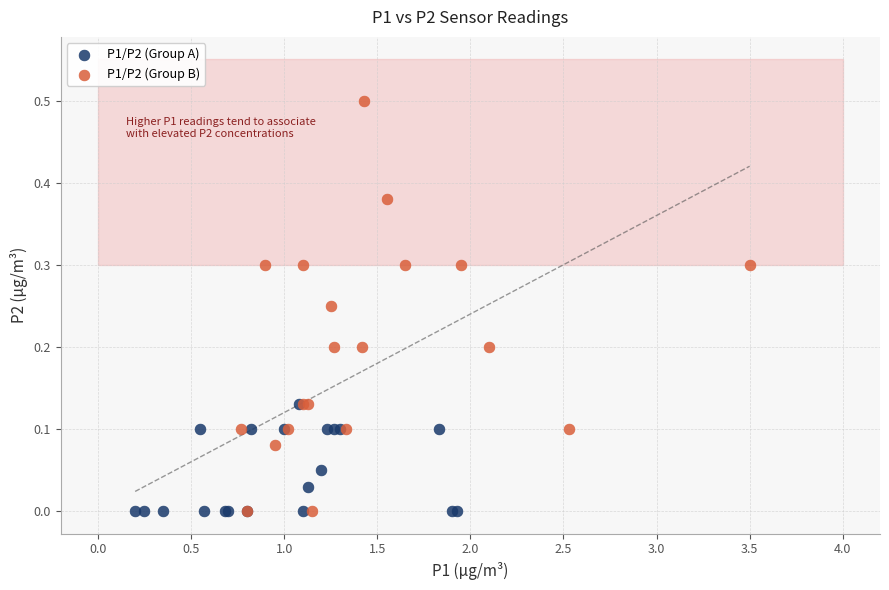

Which series contains the highest Y value?

P1/P2 (Group B)